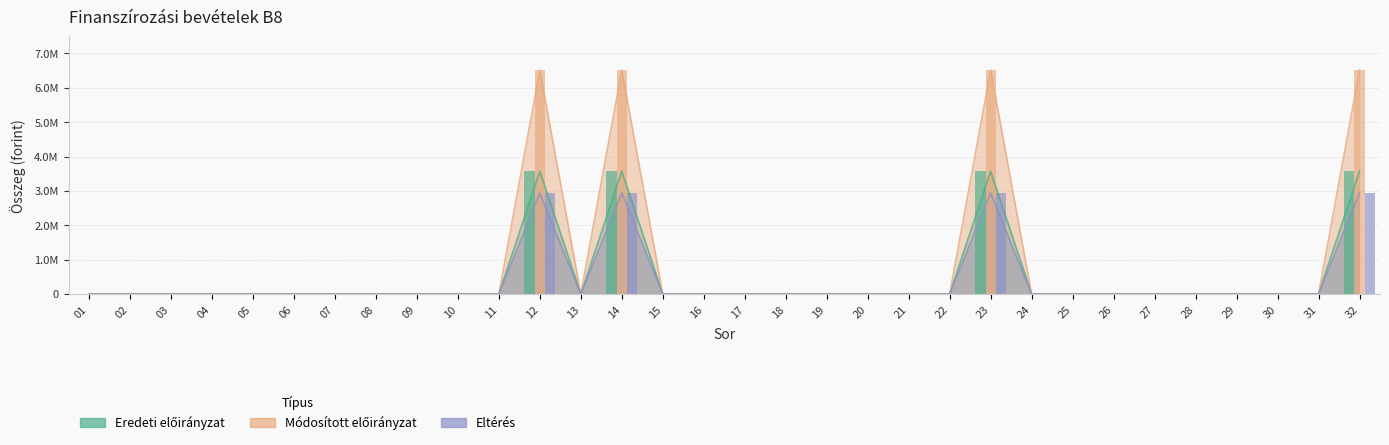

Reading right to left, extract all data points from this chart.

Eredeti előirányzat: 3575754	0	0	0	0	0	0	0	0	3575754	0	0	0	0	0	0	0	0	3575754	0	3575754	0	0	0	0	0	0	0	0	0	0	0
Módosított előirányzat: 6516256	0	0	0	0	0	0	0	0	6516256	0	0	0	0	0	0	0	0	6516256	0	6516256	0	0	0	0	0	0	0	0	0	0	0
Eltérés: 2940502	0	0	0	0	0	0	0	0	2940502	0	0	0	0	0	0	0	0	2940502	0	2940502	0	0	0	0	0	0	0	0	0	0	0